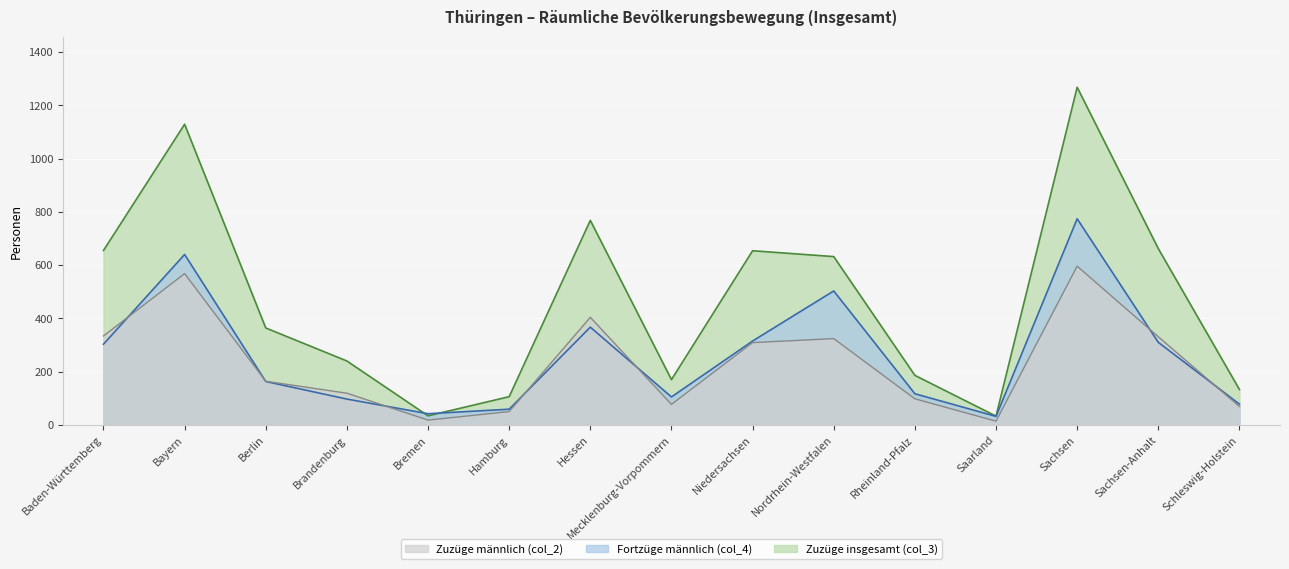

What value does the Fortzüge männlich (col_4) series have at Mecklenburg-Vorpommern, to the nearest 10?

100